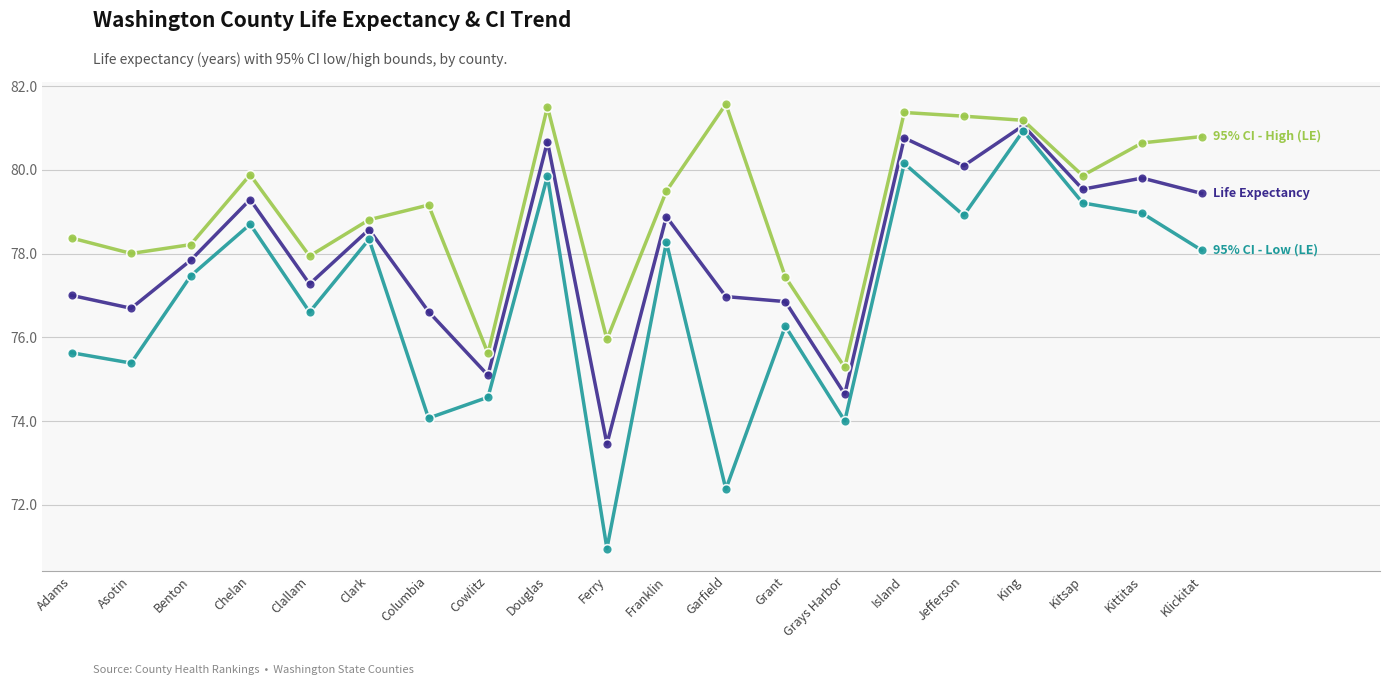

What is the label of the 20th point from the left?

Klickitat